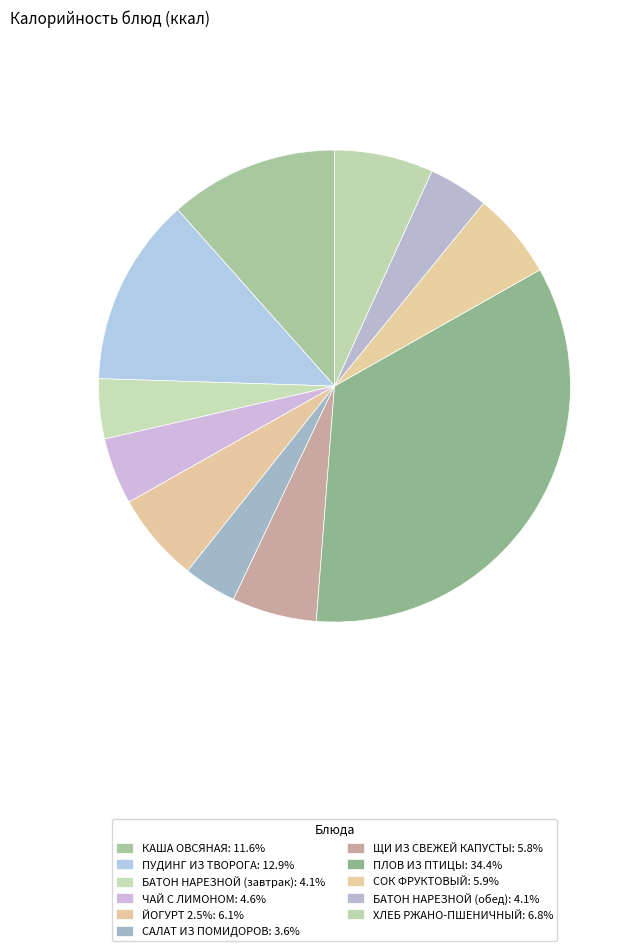

Approximately how many times larger is the value at КАША ОВСЯНАЯ compared to ПУДИНГ ИЗ ТВОРОГА?

0.9